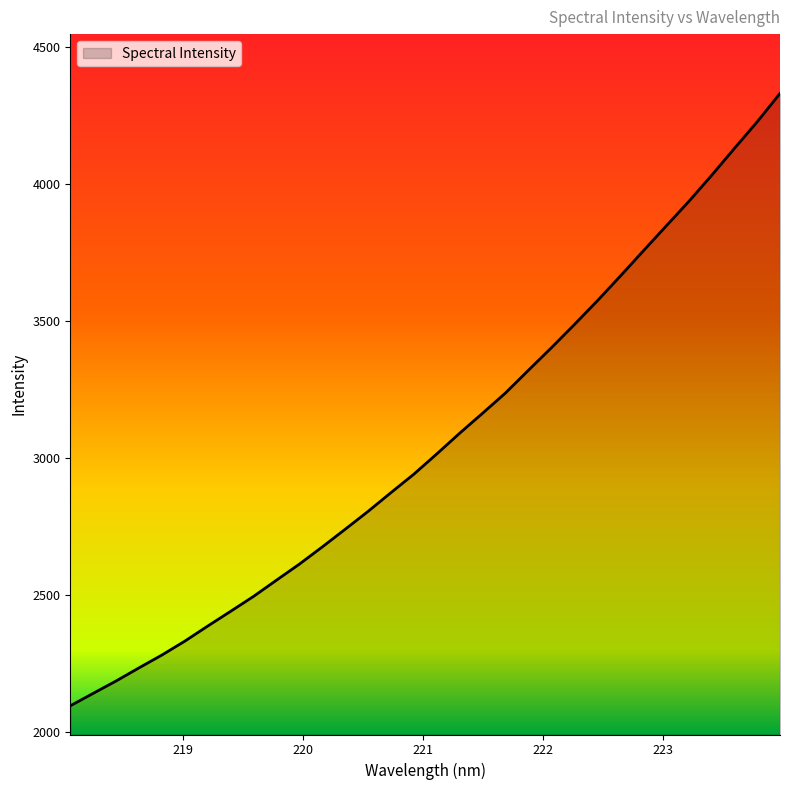

What is the difference between the maximum and minimum values?

2236.3